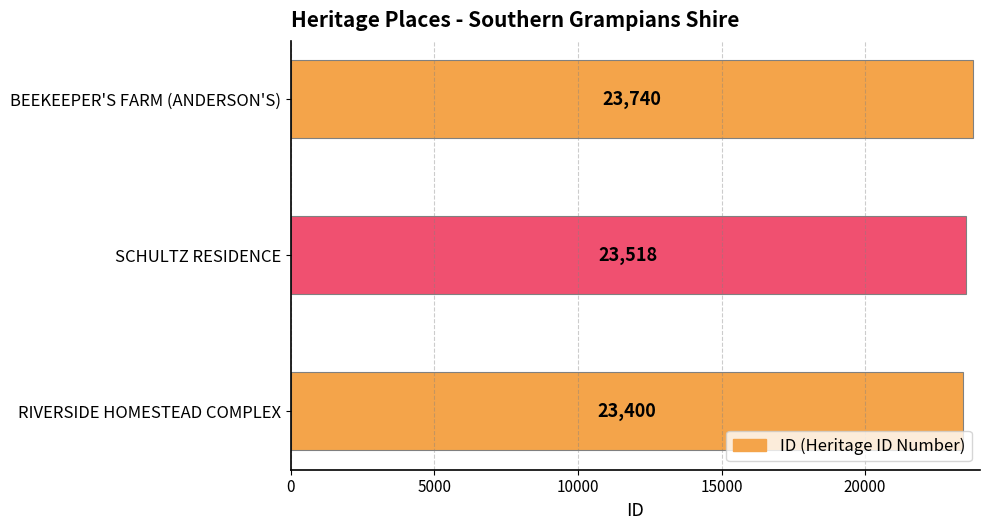

What is the sum of all values?

70658